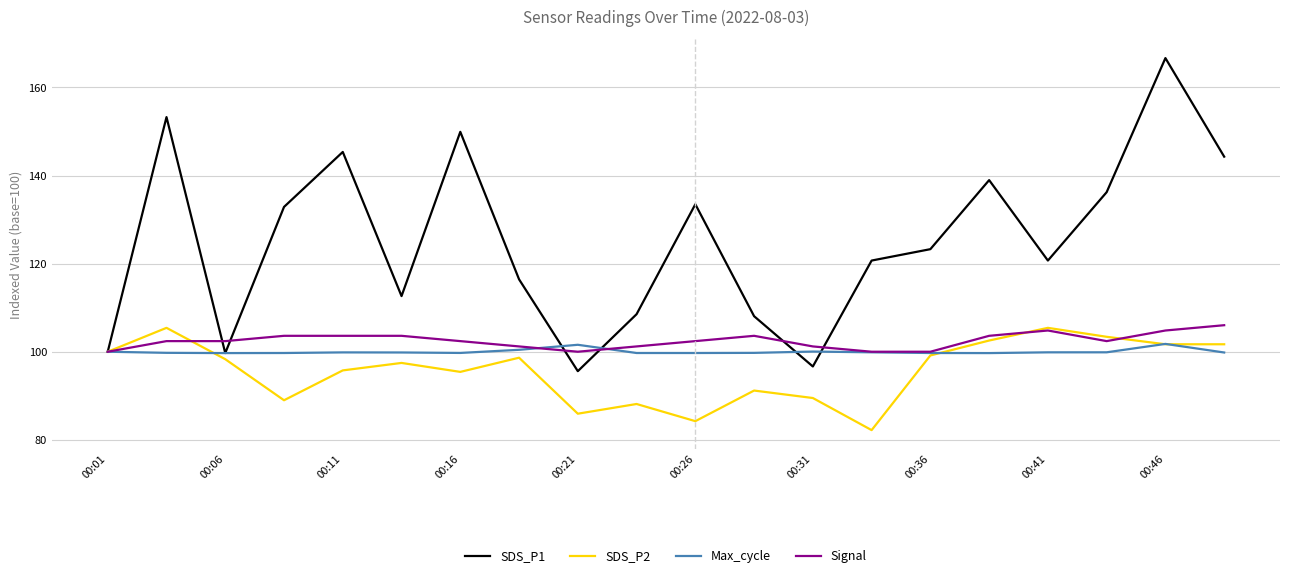

How many lines are shown in the chart?

4